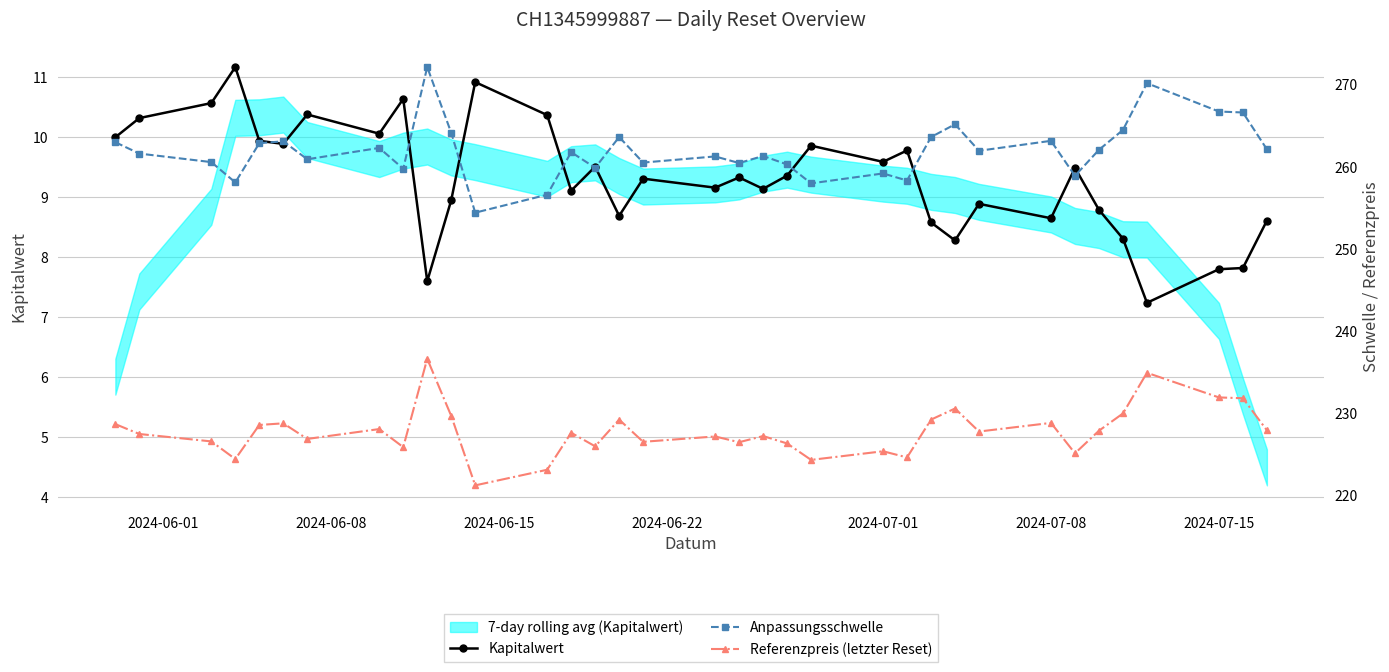

The Anpassungsschwelle series shows 146.9 at 8. True or false?

False